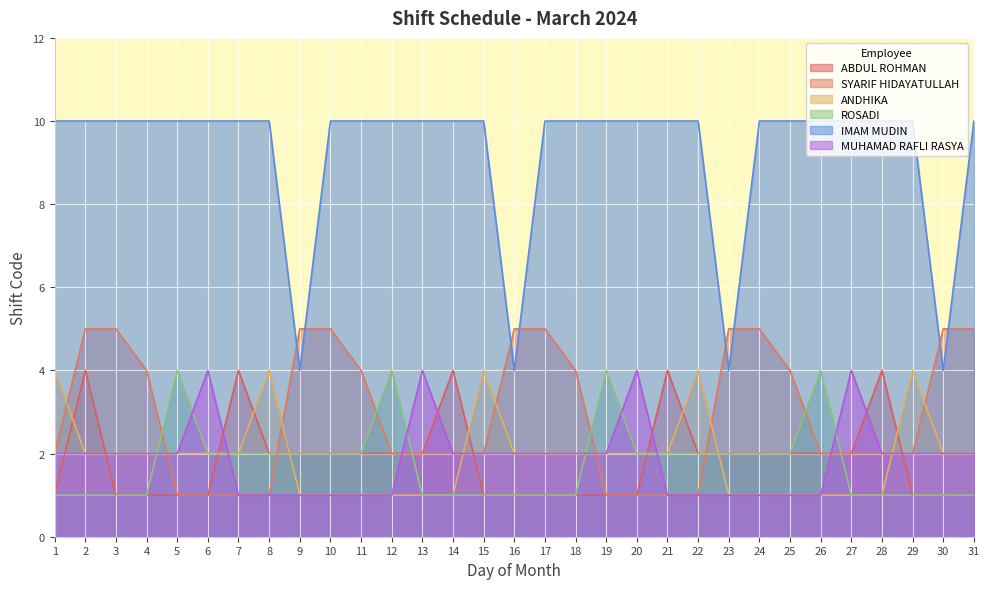

At which category does the chart reach its peak across all series?

1